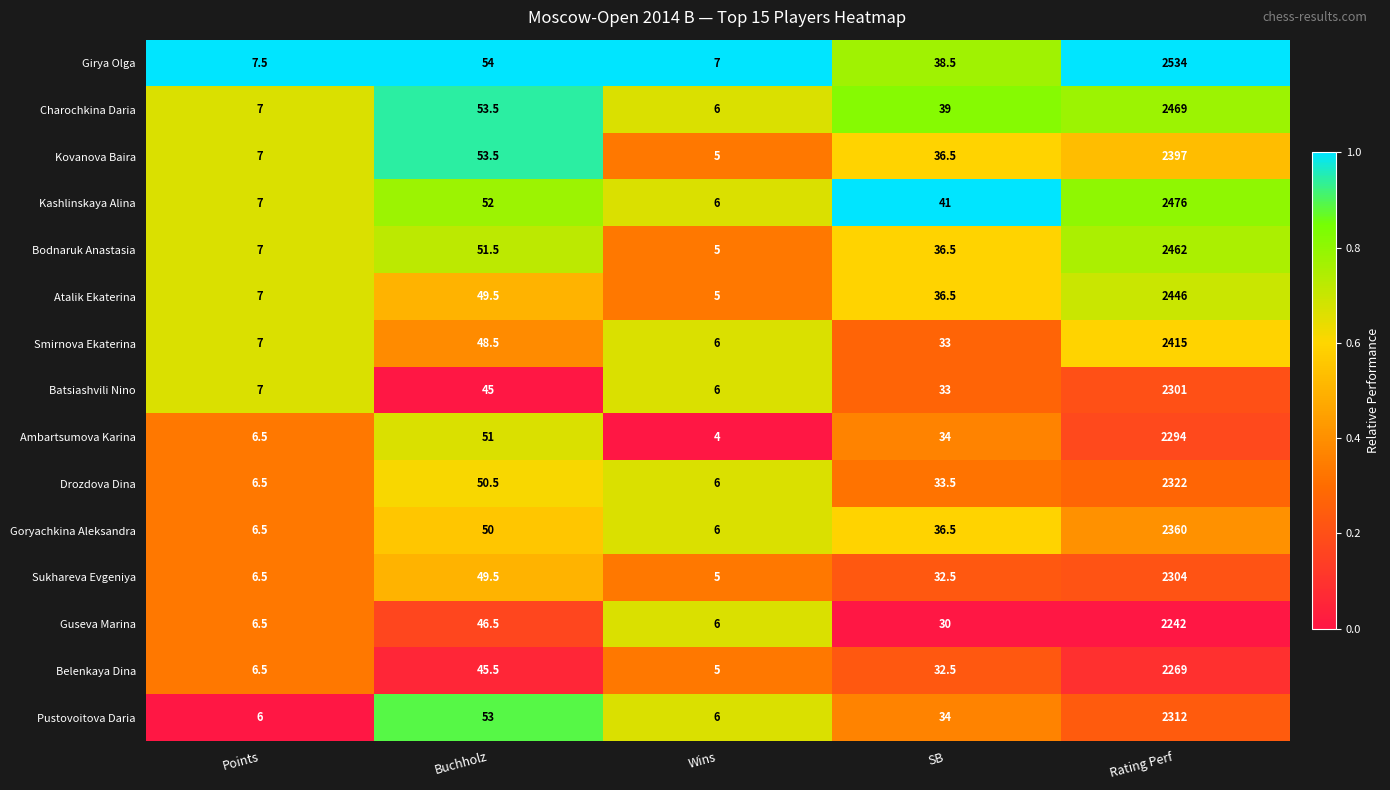

At which category is the sum across all series the highest?

Rating Perf